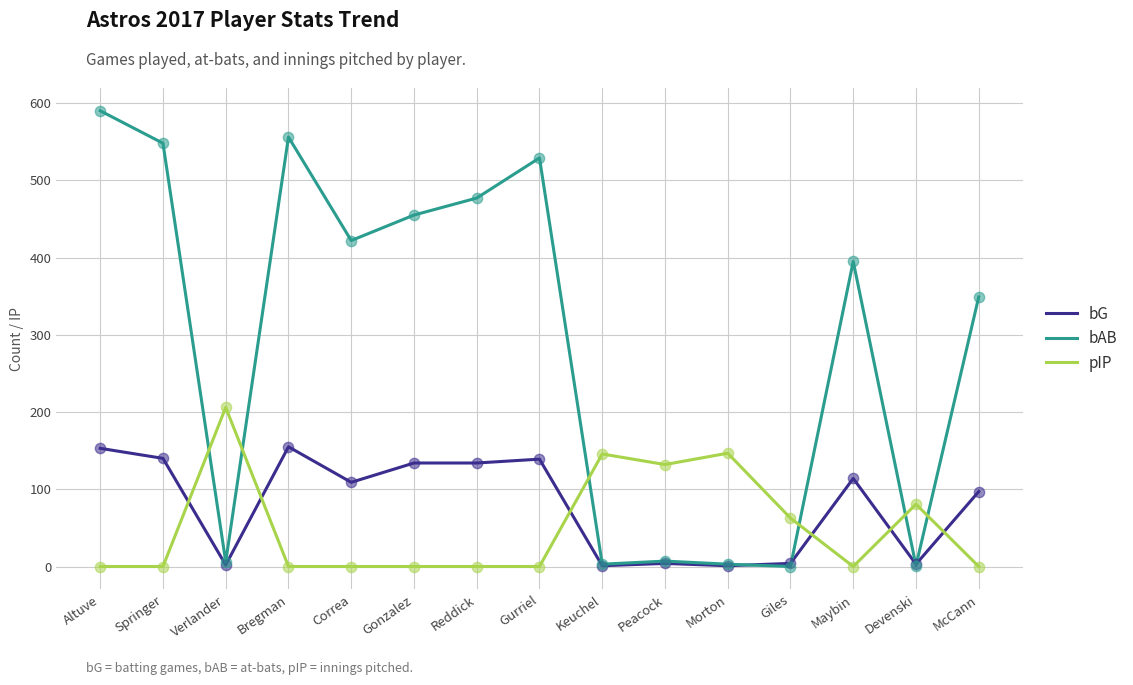

Which series has the largest total across all categories?

bAB